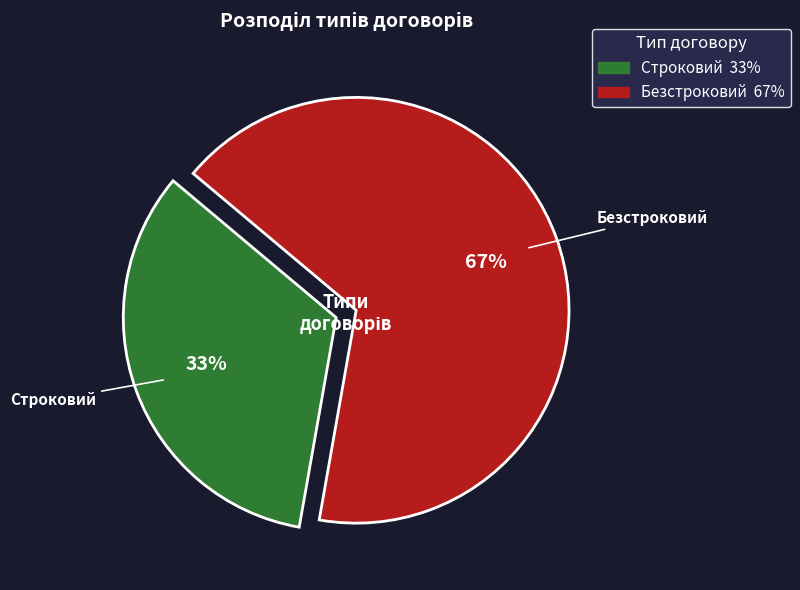

Between Безстроковий and Строковий, which is larger?

Безстроковий